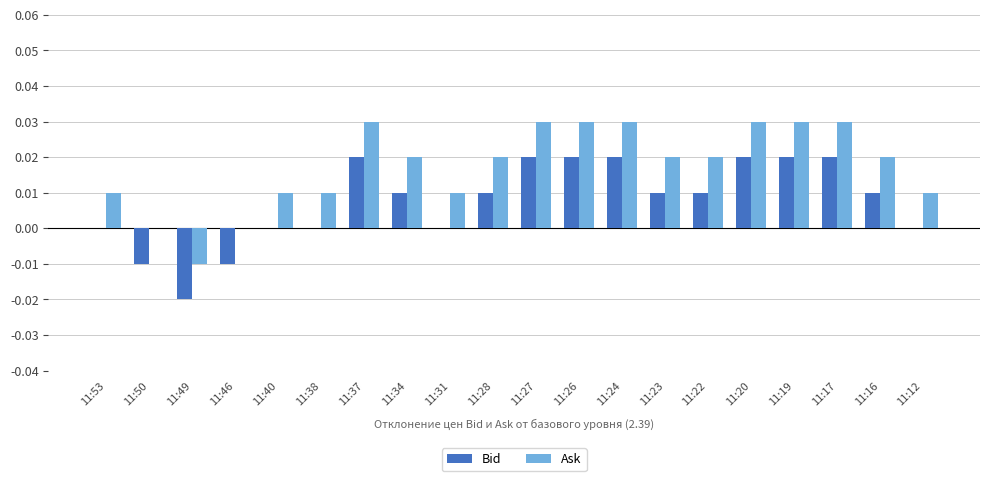

Are the bars grouped side by side (vs. stacked)?

Yes